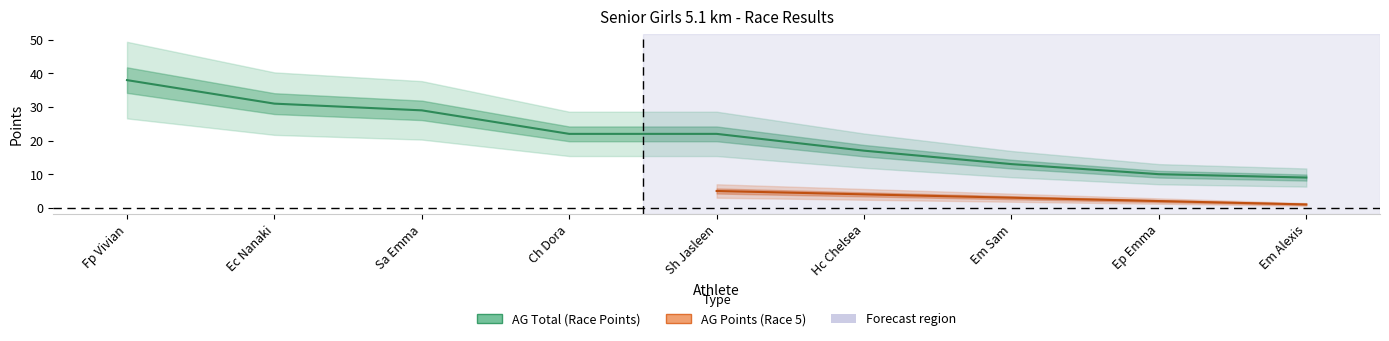

What is the value of the 5th point from the left?

22